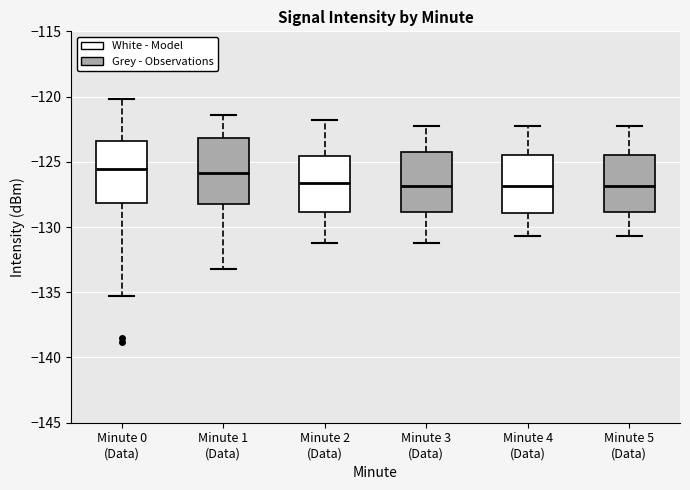

Reading left to right, transcribe this box plot: for each box, give where its median line is, the range the box spans, and where its two whiskers end, as read against the y-axis. The values are not printed on the chart, so give them approximately, as read against the axis.

Minute 0 (Data): median -125.5, box -128.0 to -123.5, whiskers -135.5 to -120.0
Minute 1 (Data): median -126.0, box -128.0 to -123.0, whiskers -133.0 to -121.5
Minute 2 (Data): median -126.5, box -129.0 to -124.5, whiskers -131.0 to -122.0
Minute 3 (Data): median -127.0, box -129.0 to -124.5, whiskers -131.0 to -122.0
Minute 4 (Data): median -127.0, box -129.0 to -124.5, whiskers -130.5 to -122.0
Minute 5 (Data): median -127.0, box -129.0 to -124.5, whiskers -130.5 to -122.0